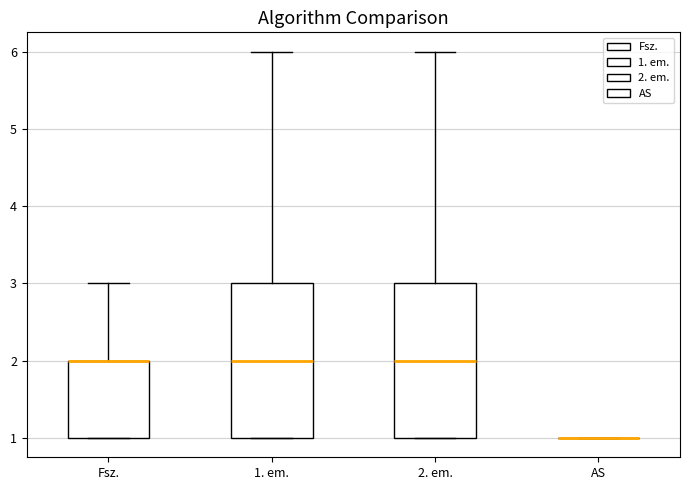

Reading left to right, transcribe this box plot: for each box, give where its median line is, the range the box spans, and where its two whiskers end, as read against the y-axis. The values are not printed on the chart, so give them approximately, as read against the axis.

Fsz.: median 2 (drawn on the box's upper edge), box 1 to 2, whiskers 1 to 3
1. em.: median 2, box 1 to 3, whiskers 1 to 6
2. em.: median 2, box 1 to 3, whiskers 1 to 6
AS: box collapsed to a line at 1, whiskers 1 to 1